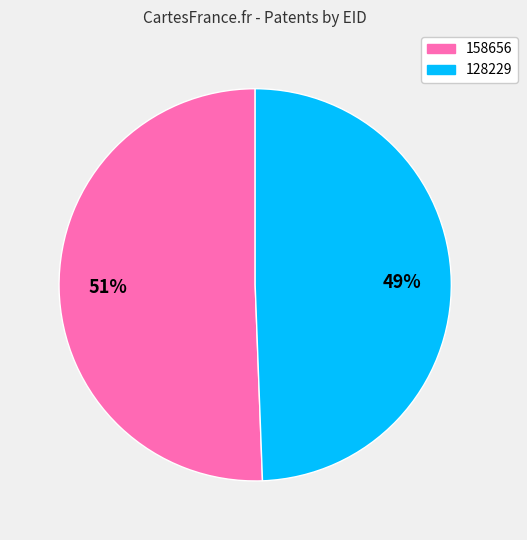

To the nearest percent, what is the combined percentage of 158656 and 128229?

100%